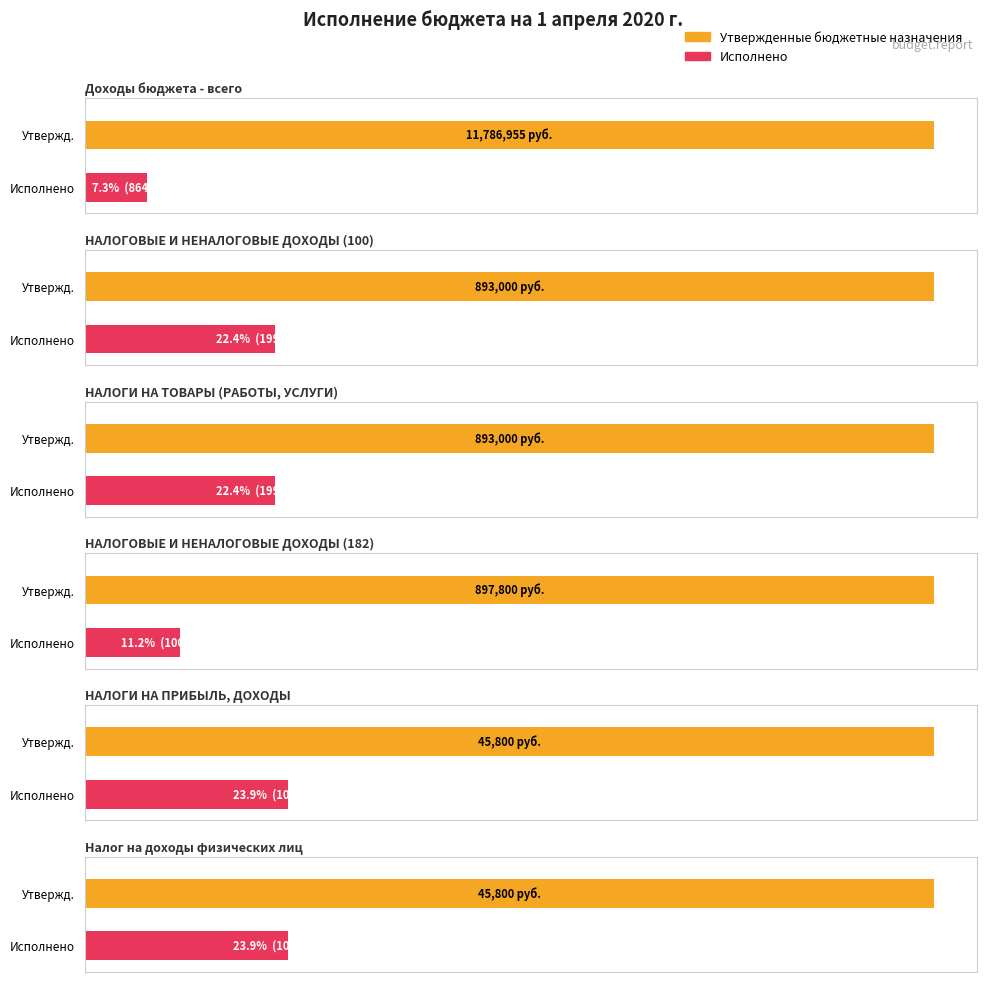

What is the highest value of the Исполнено series?

864916.9